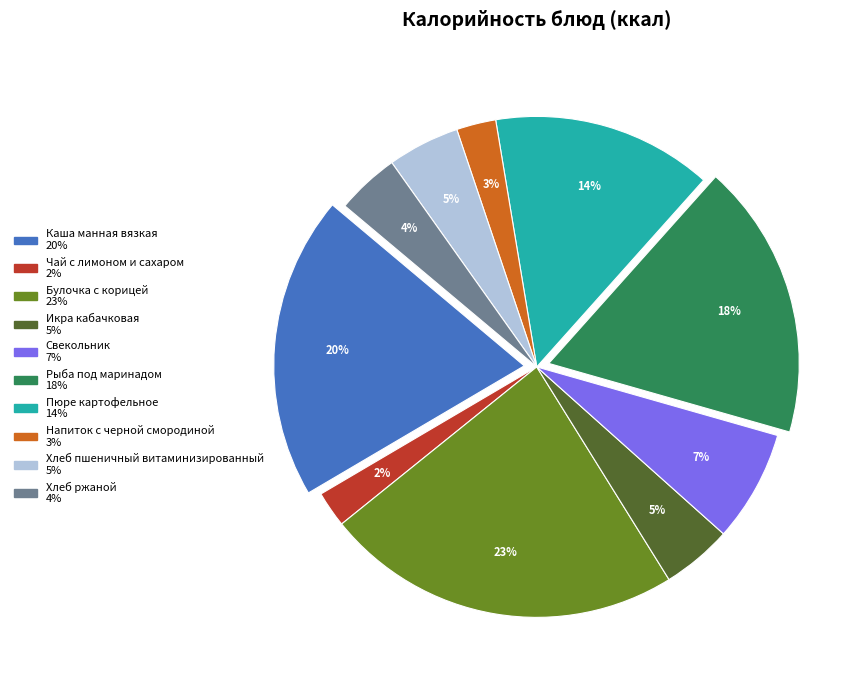

Is it true that Булочка с корицей is 23% of the pie?

True